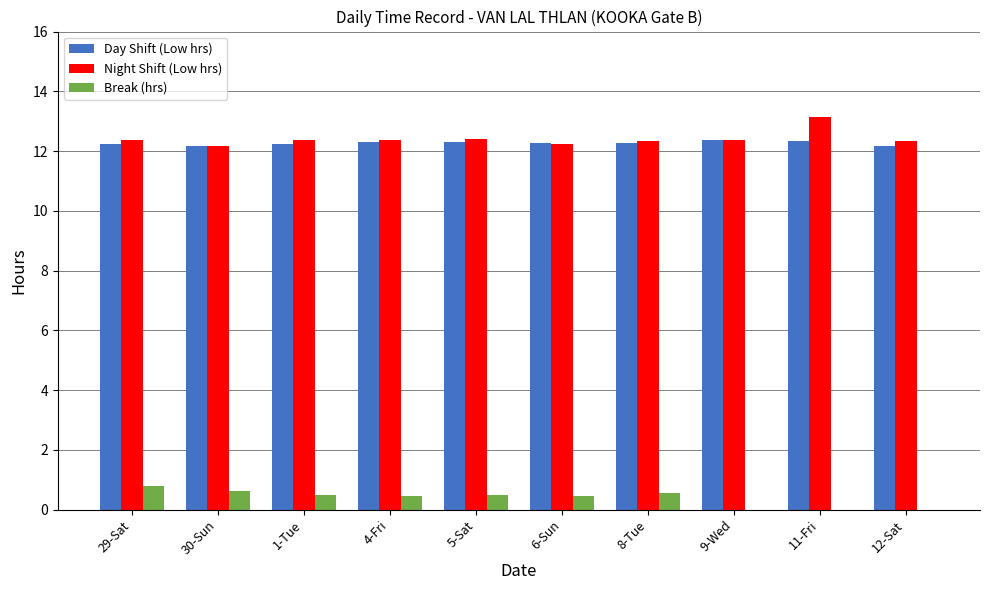

The value of Day Shift (Low hrs) at 6-Sun is 8.3. True or false?

False